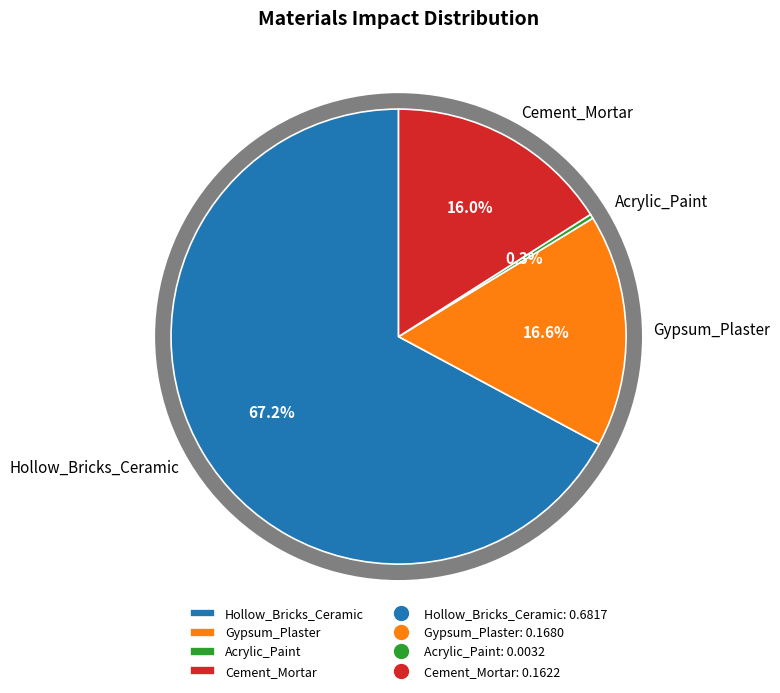

What percentage is the Hollow_Bricks_Ceramic slice, to the nearest percent?

67%